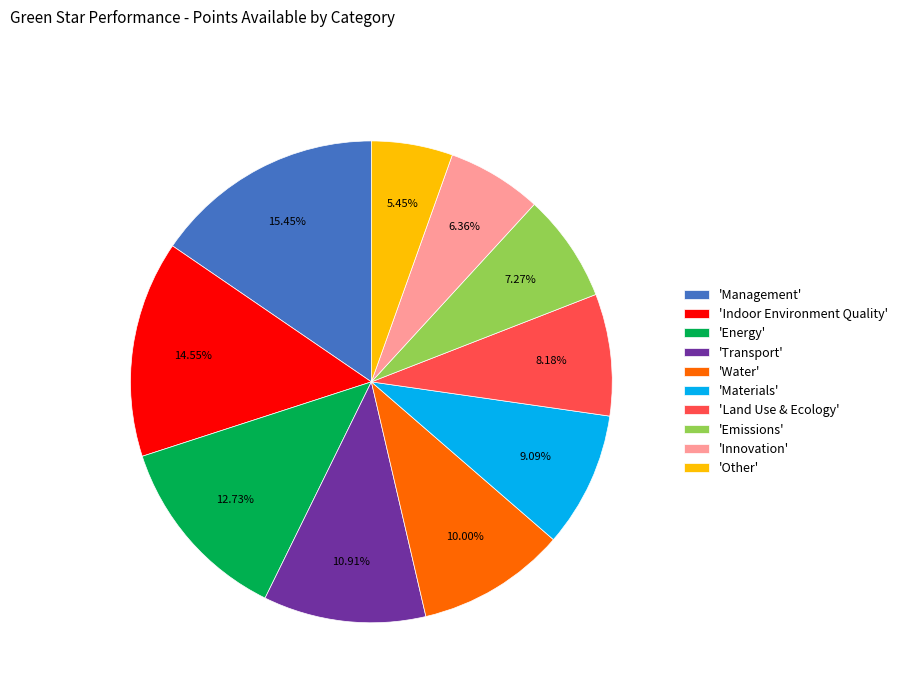

Which has a higher value, 'Other' or 'Land Use & Ecology'?

'Land Use & Ecology'